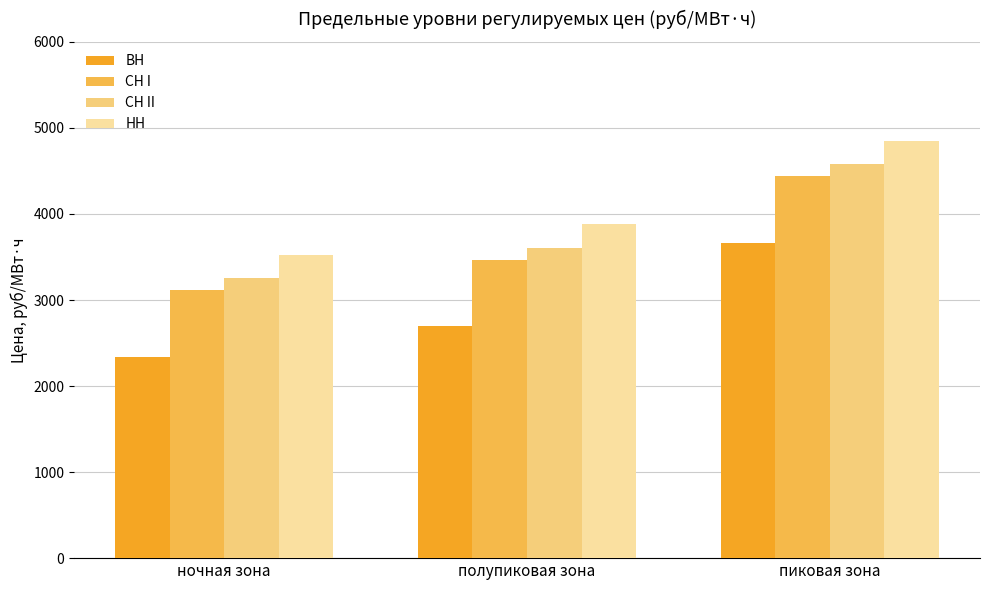

What is the difference between the НН values at пиковая зона and полупиковая зона?

970.2